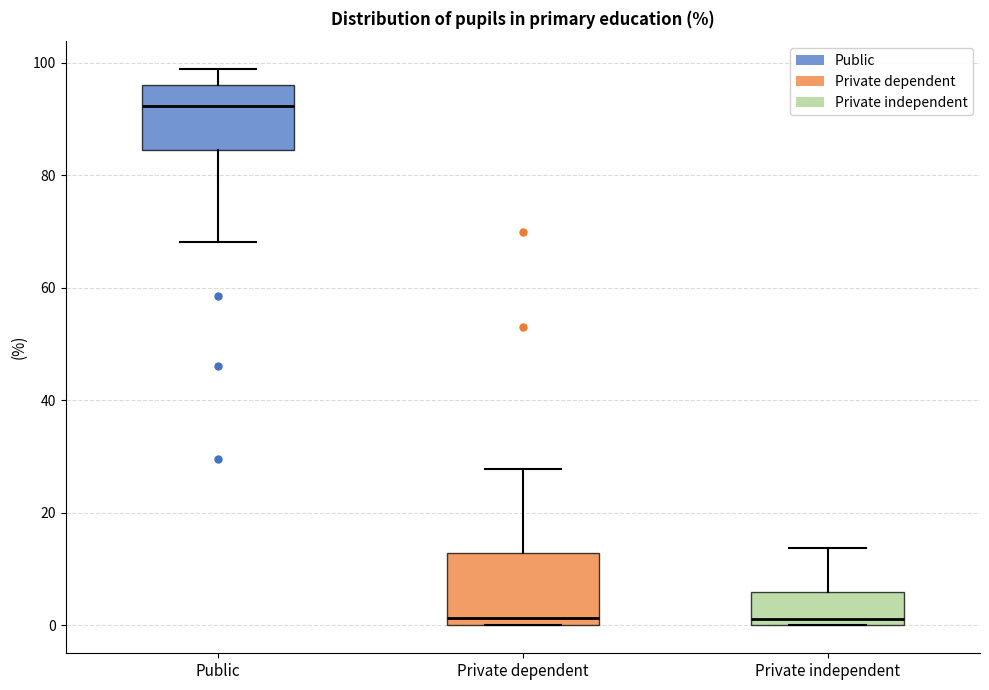

Reading left to right, transcribe this box plot: for each box, give where its median line is, the range the box spans, and where its two whiskers end, as read against the y-axis. The values are not printed on the chart, so give them approximately, as read against the axis.

Public: median 92, box 84 to 96, whiskers 68 to 98
Private dependent: median 2, box 0 to 12, whiskers 0 to 28
Private independent: median 2, box 0 to 6, whiskers 0 to 14